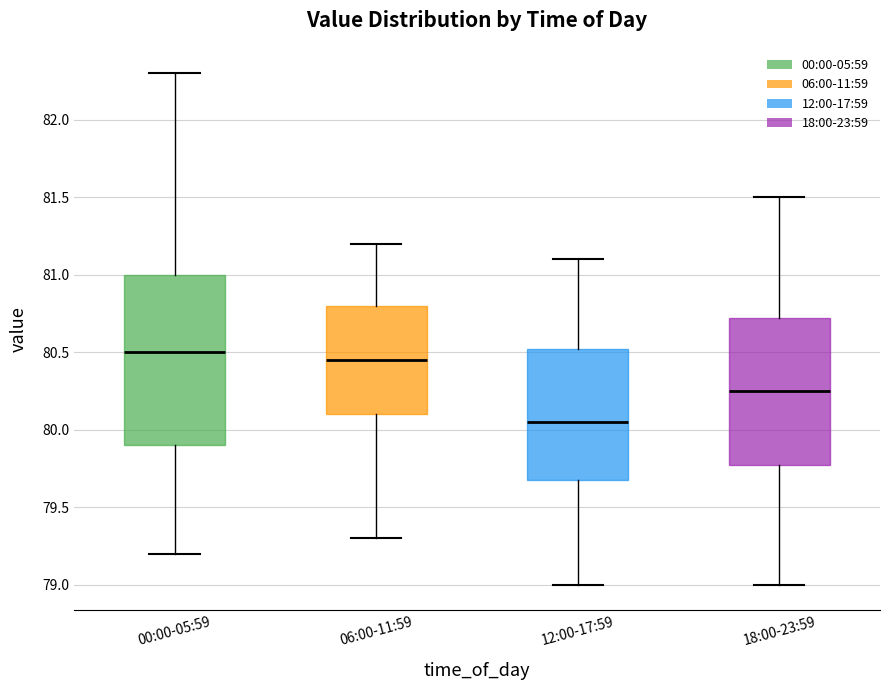

Where is the lower edge of the box for 18:00-23:59 on the y-axis? The values are not printed on the chart, so give them approximately, as read against the axis.

79.80